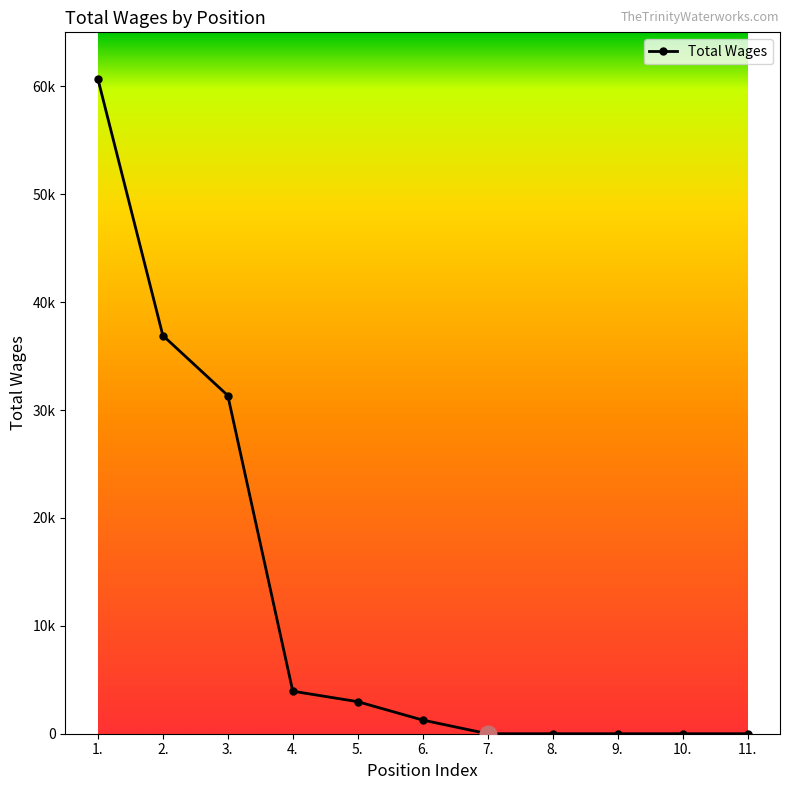

What is the sum of the values at 11. and 6.?

1265